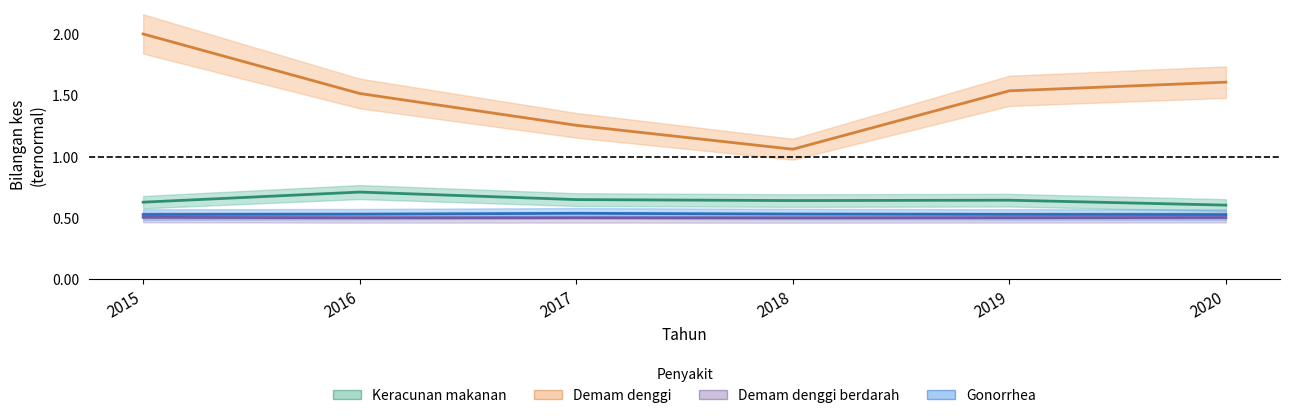

Which category has the highest value in the Keracunan makanan series?

2016